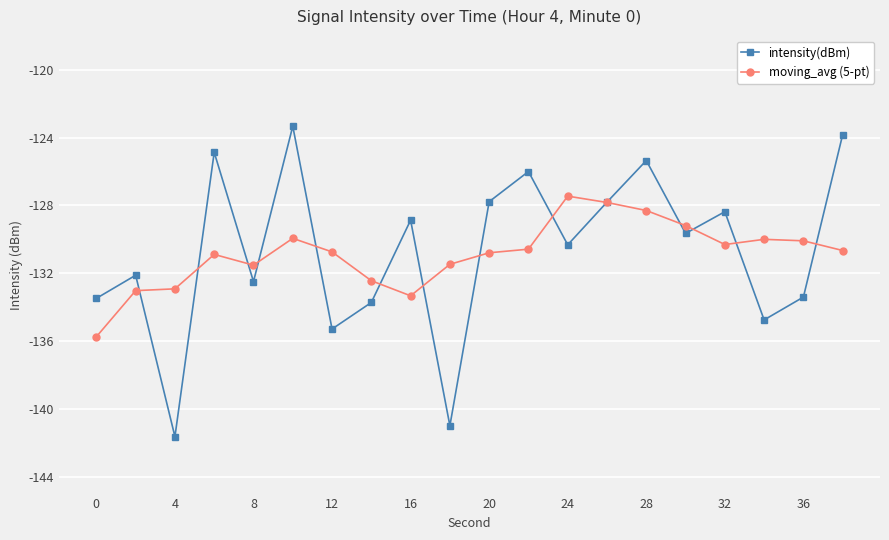

Count the number of data series in this chart.

2